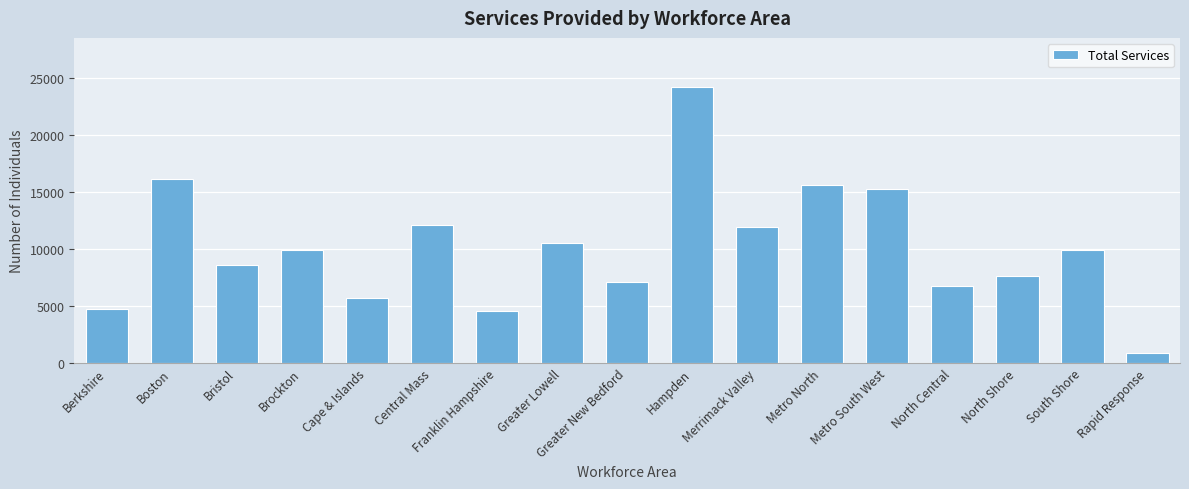

Does the chart contain any negative values?

No